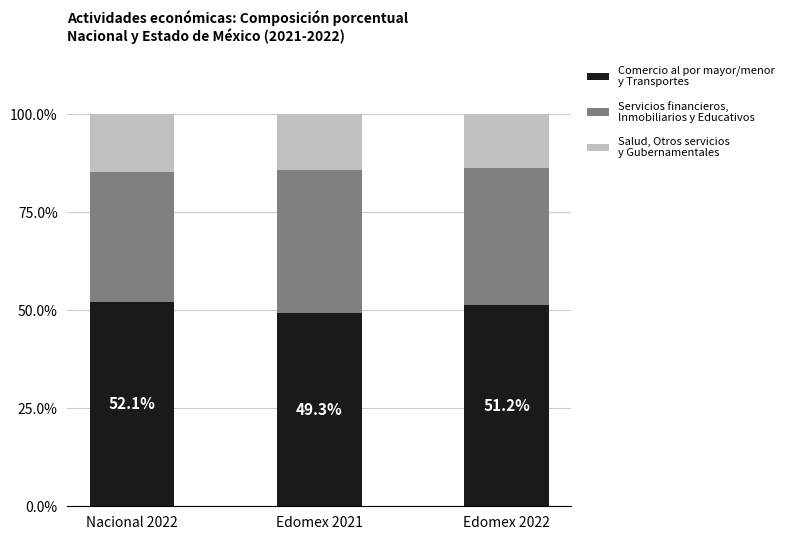

What is the total value across all series at Nacional 2022?

100.0